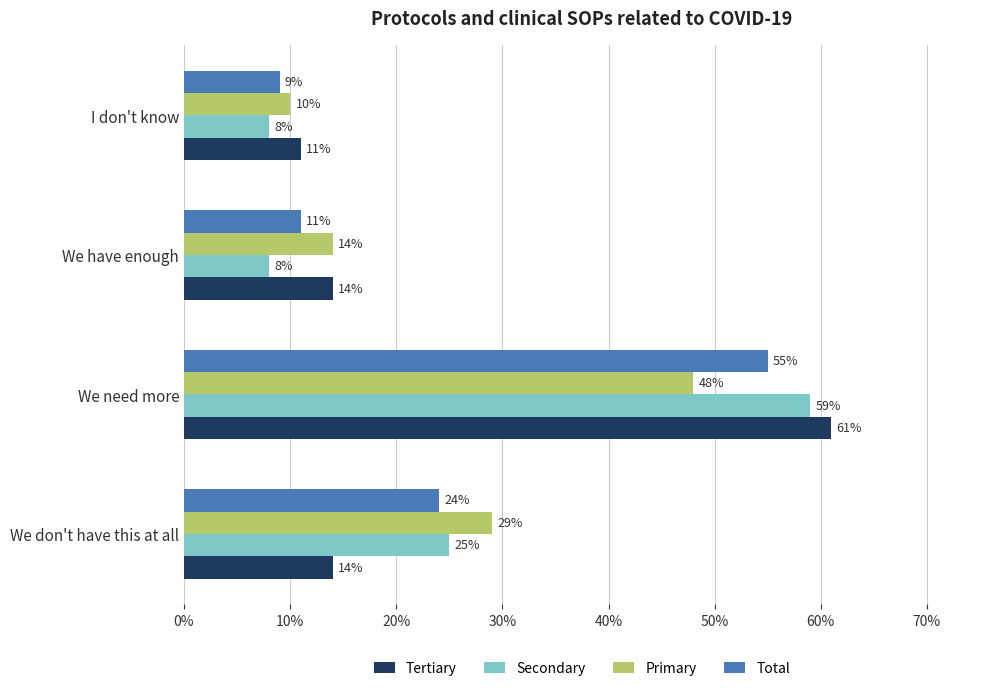

Which category has the lowest value in the Primary series?

I don't know